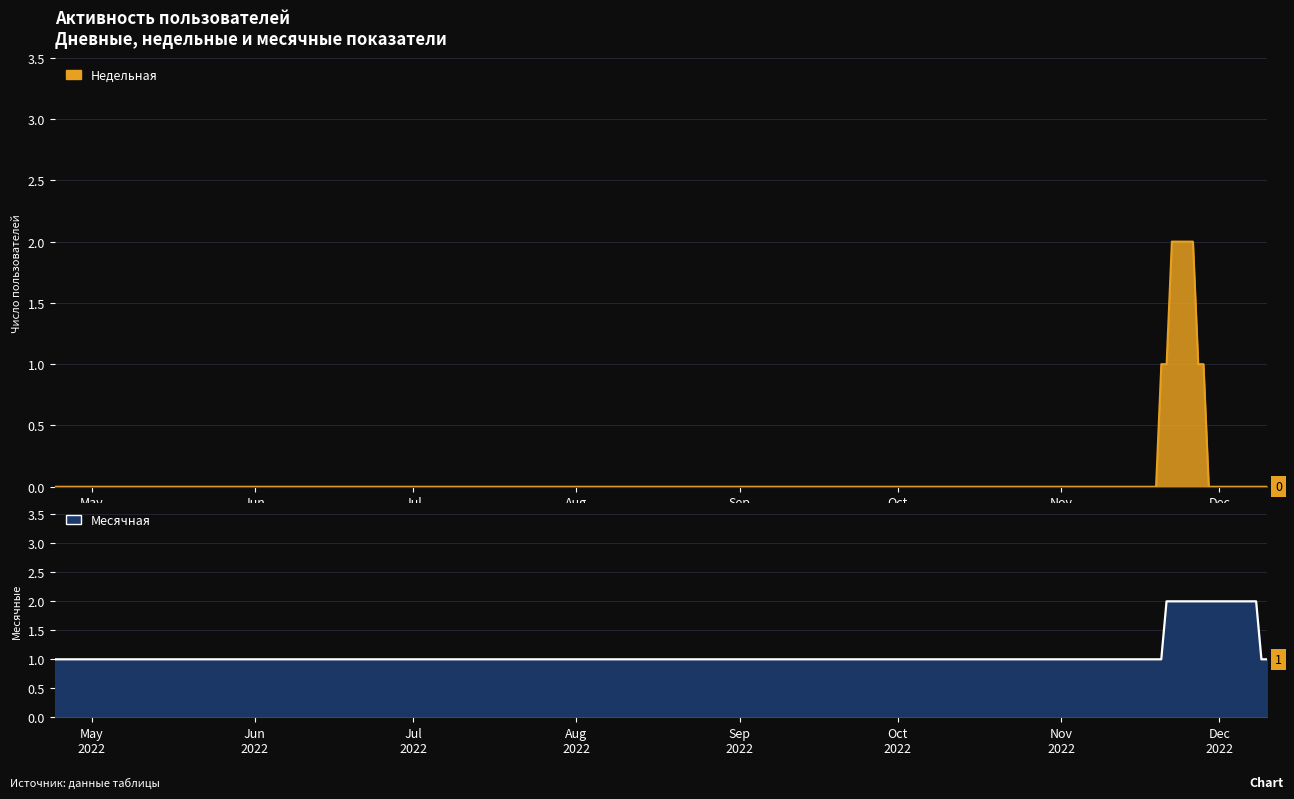

Where is Недельная nearest to the value 1?

2022-11-28